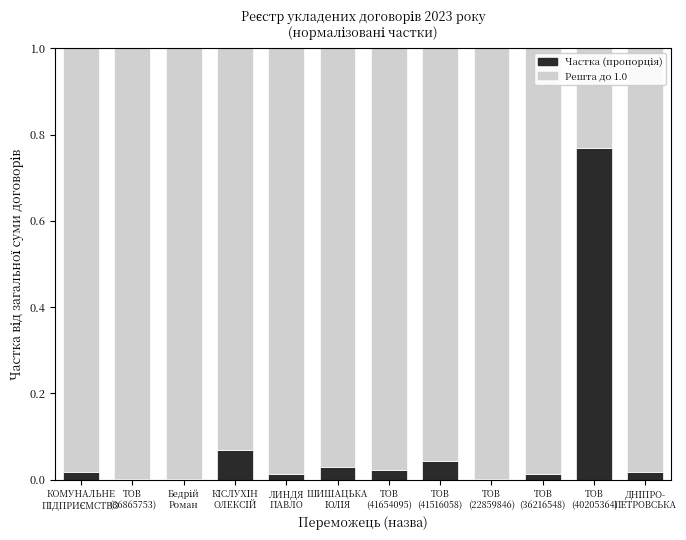

Does the chart contain stacked bars?

Yes